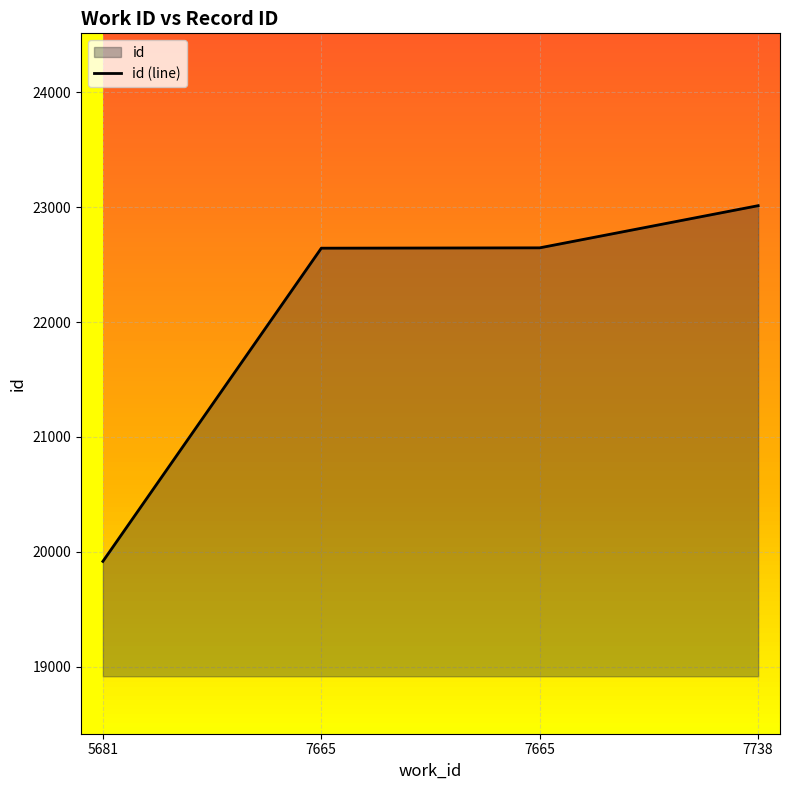

Reading left to right, what are all the values shown in this chart?

19917	22643	22646	23013